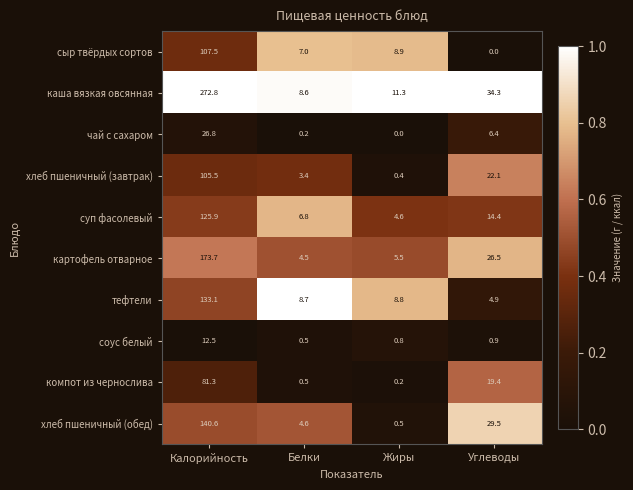

Rank the series at Жиры from lowest to highest value.

чай с сахаром, компот из чернослива, хлеб пшеничный (завтрак), хлеб пшеничный (обед), соус белый, суп фасолевый, картофель отварное, тефтели, сыр твёрдых сортов, каша вязкая овсянная